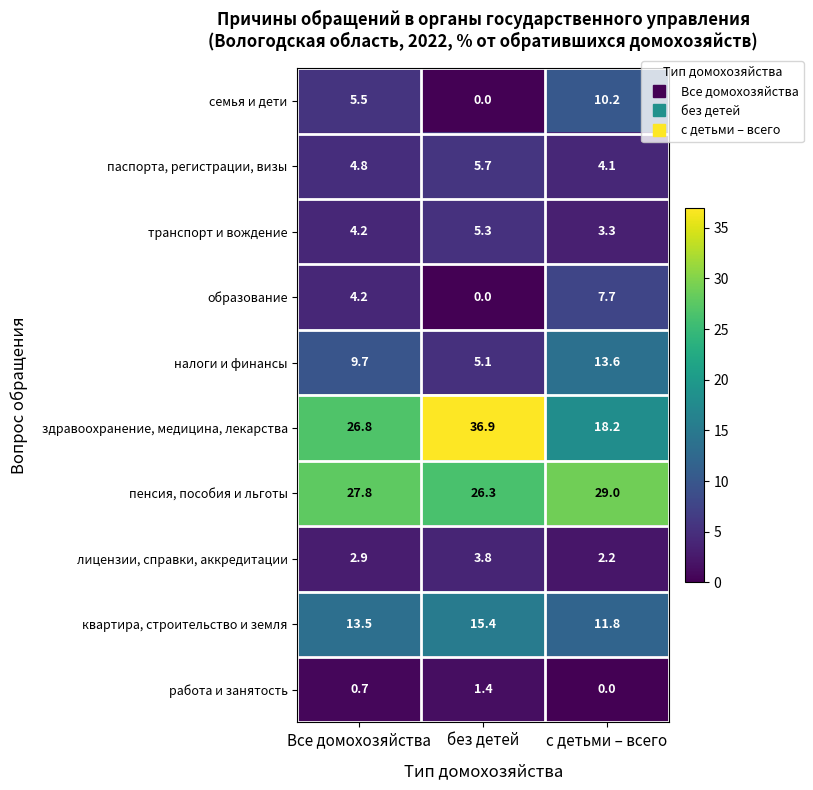

Where is семья и дети nearest to the value 5?

Все домохозяйства